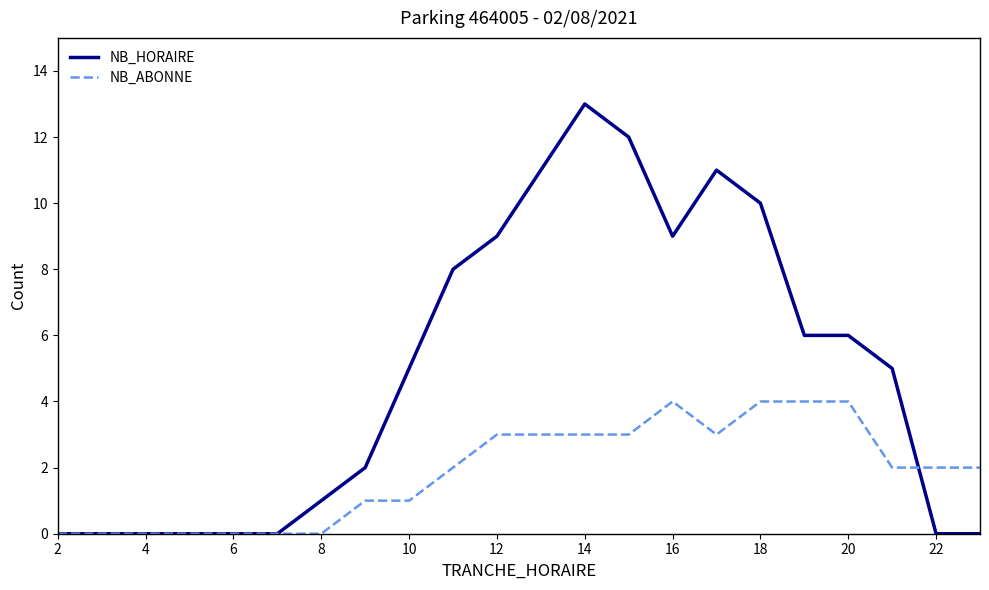

Which series has the largest range (max minus min)?

NB_HORAIRE